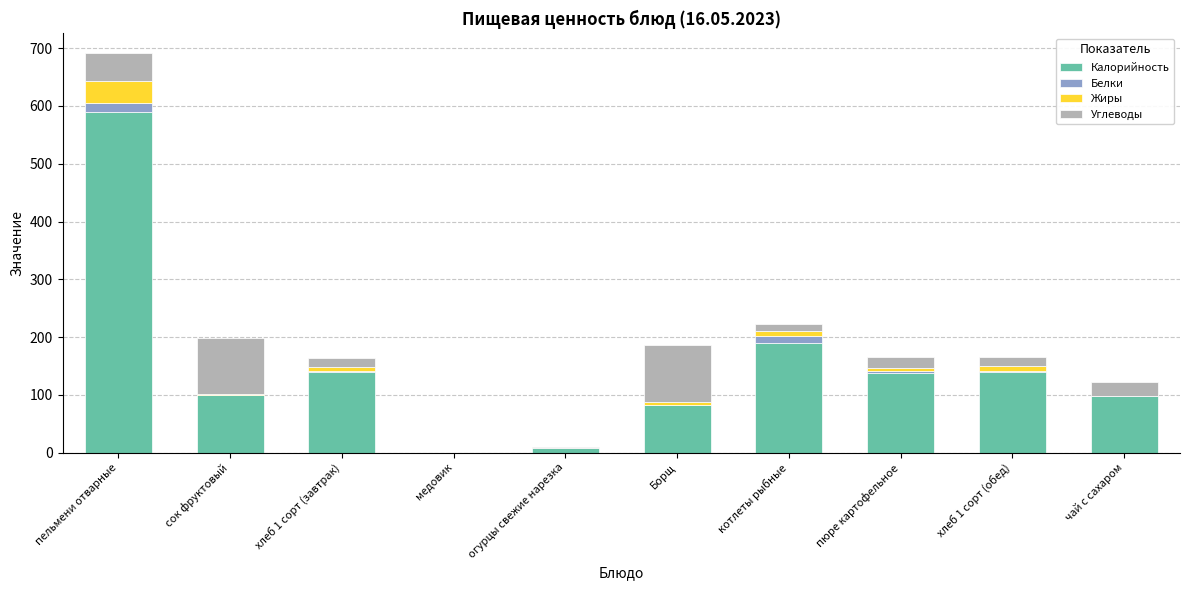

At which category is the sum across all series the highest?

пельмени отварные